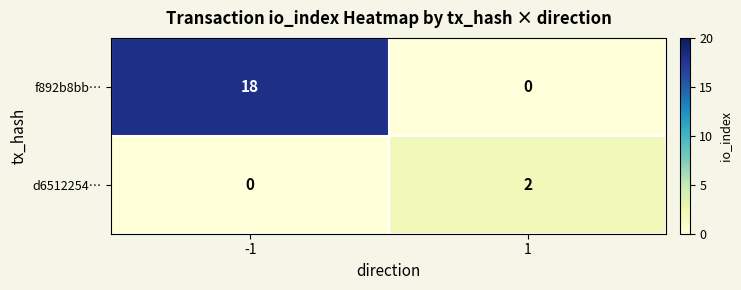

Reading left to right, list all the values displayed in this chart.

f892b8bb…: -1=18	1=0
d6512254…: -1=0	1=2